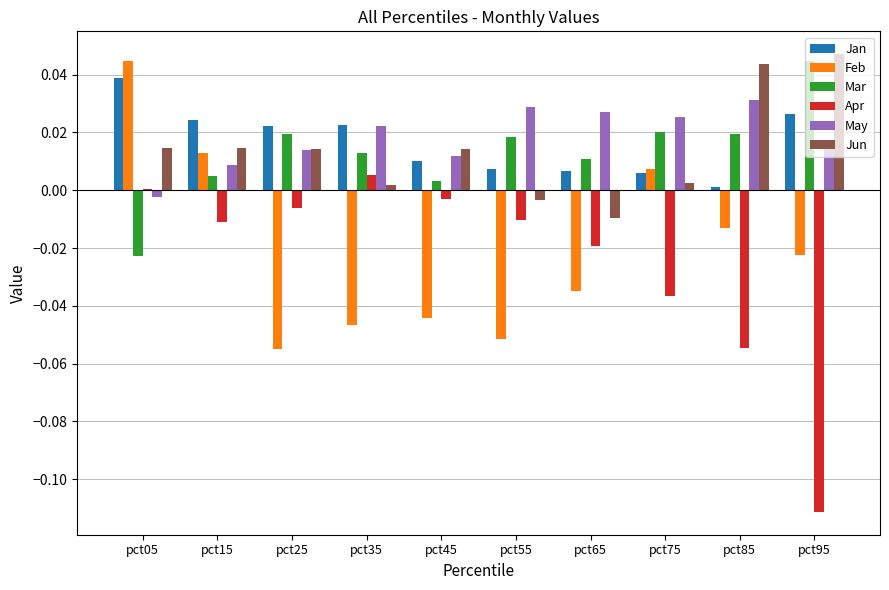

Which series changed the most between pct65 and pct85?

Jun